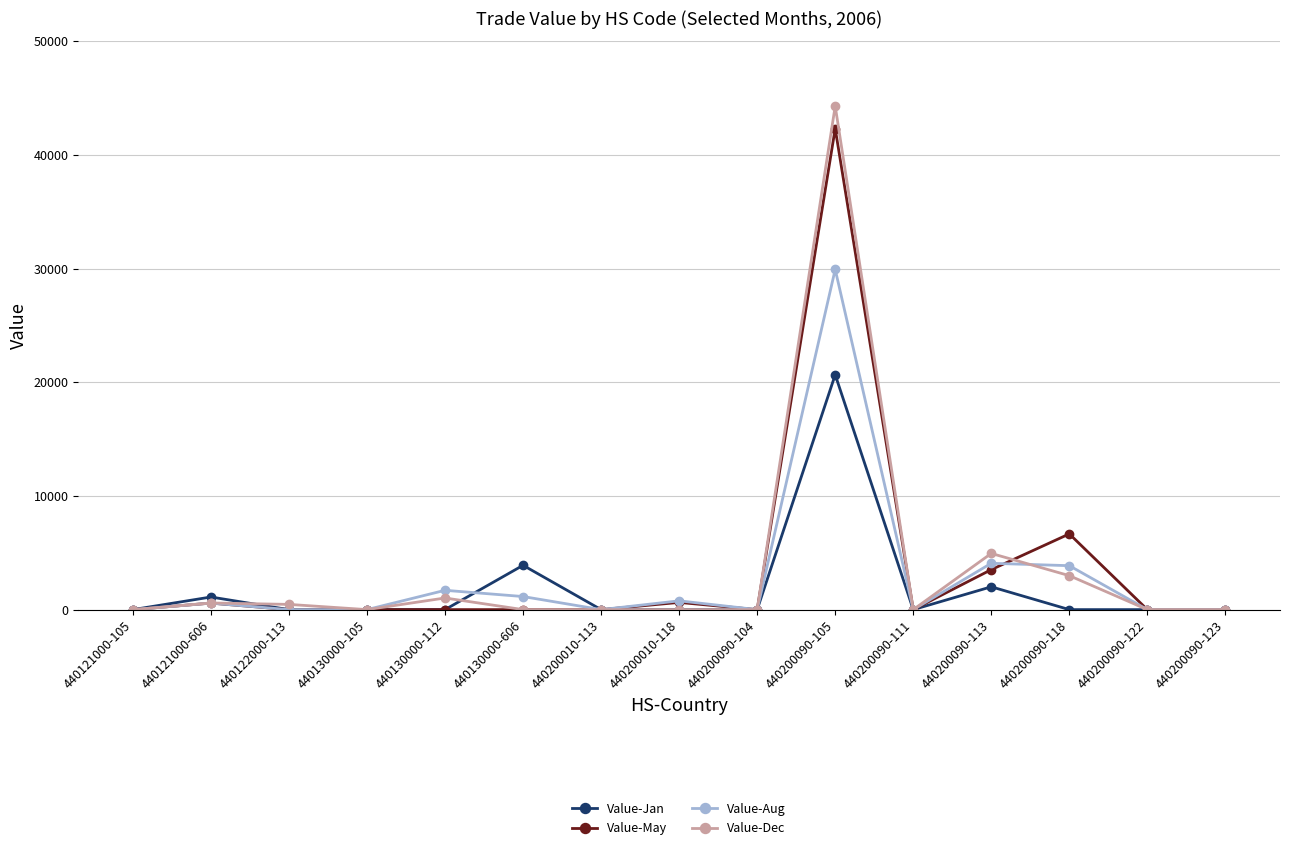

The Value-Dec series shows 0 at 440200010-118. True or false?

True